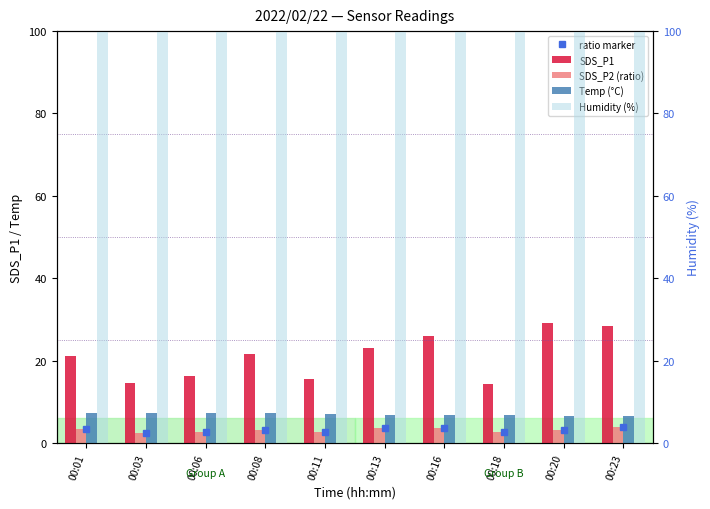

What is the value of the Humidity (%) bar at the 2nd from the left?

99.9